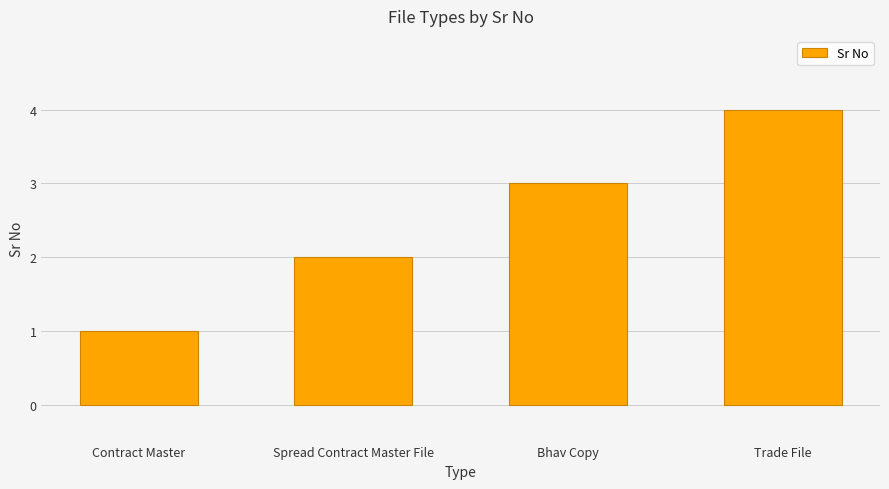

What is the smallest value displayed?

1